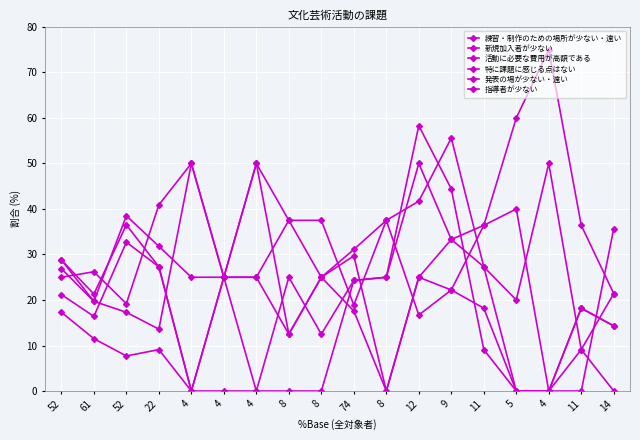

Which series has the largest range (max minus min)?

新規加入者が少ない